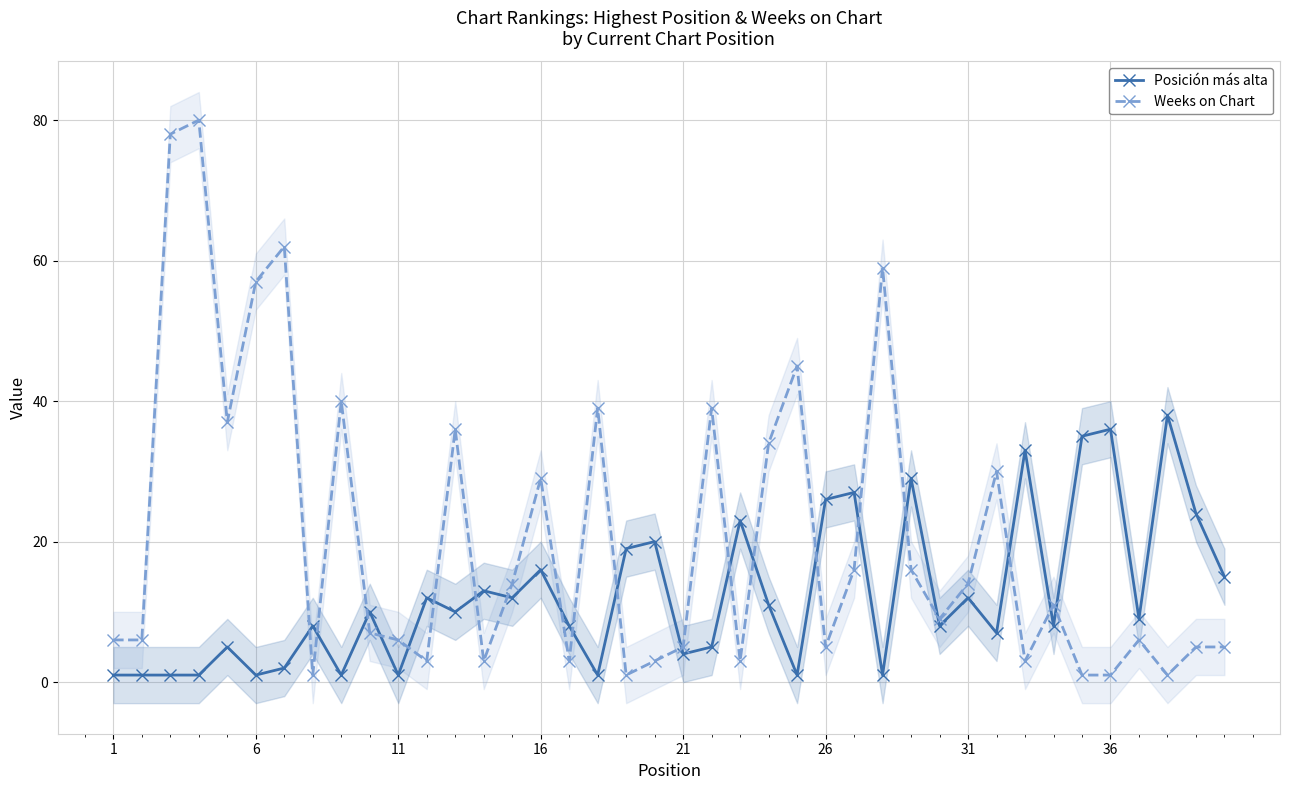

How many lines are shown in the chart?

2